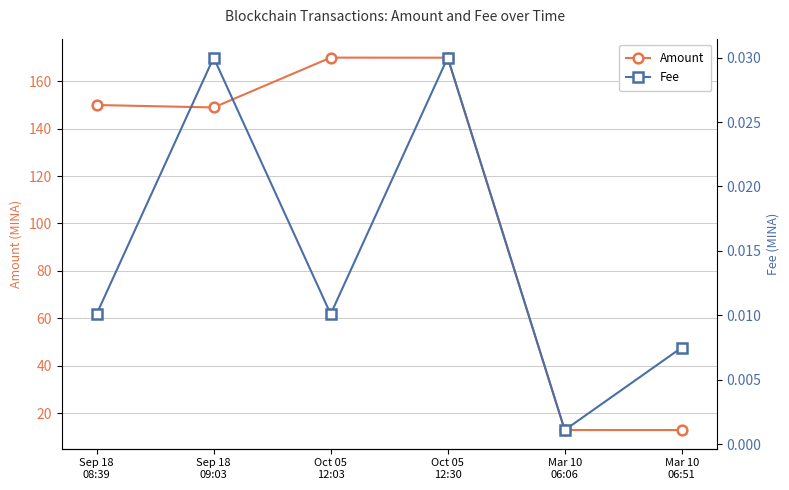

At how many categories does at least one series exceed 6?

6